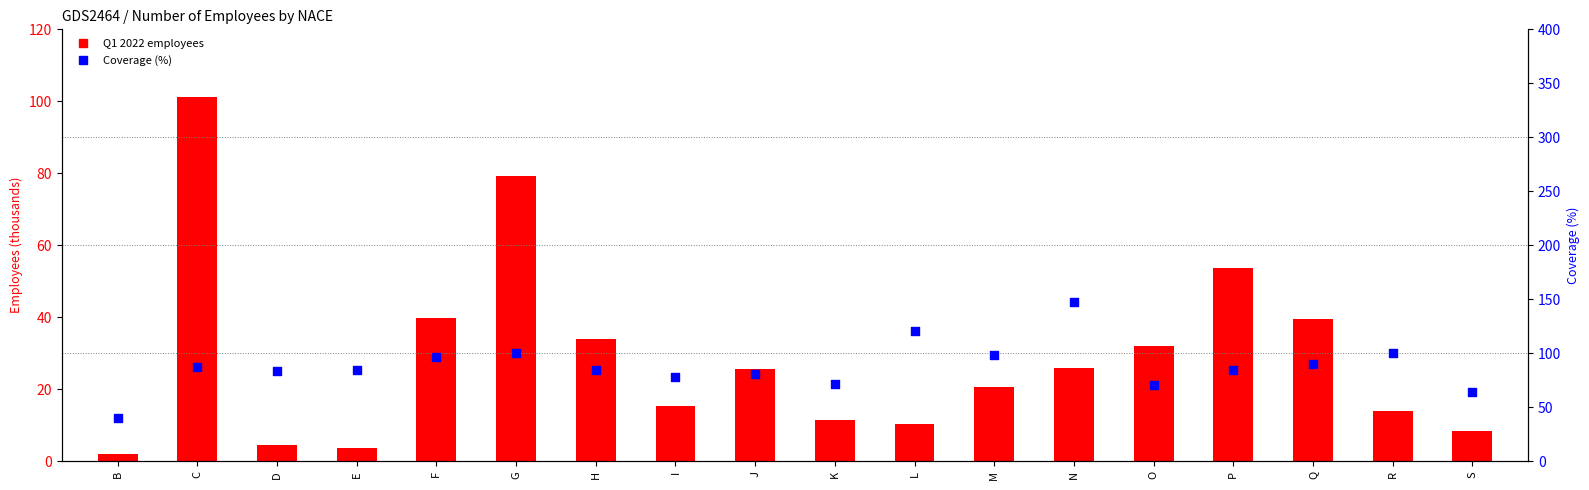

At which category is the sum across all series the highest?

C